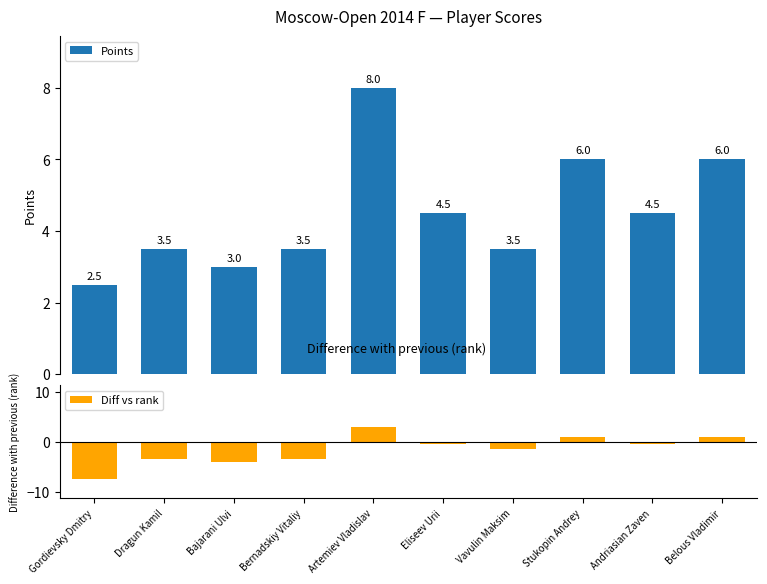

What are all the series names shown in the legend?

Points, Diff vs rank